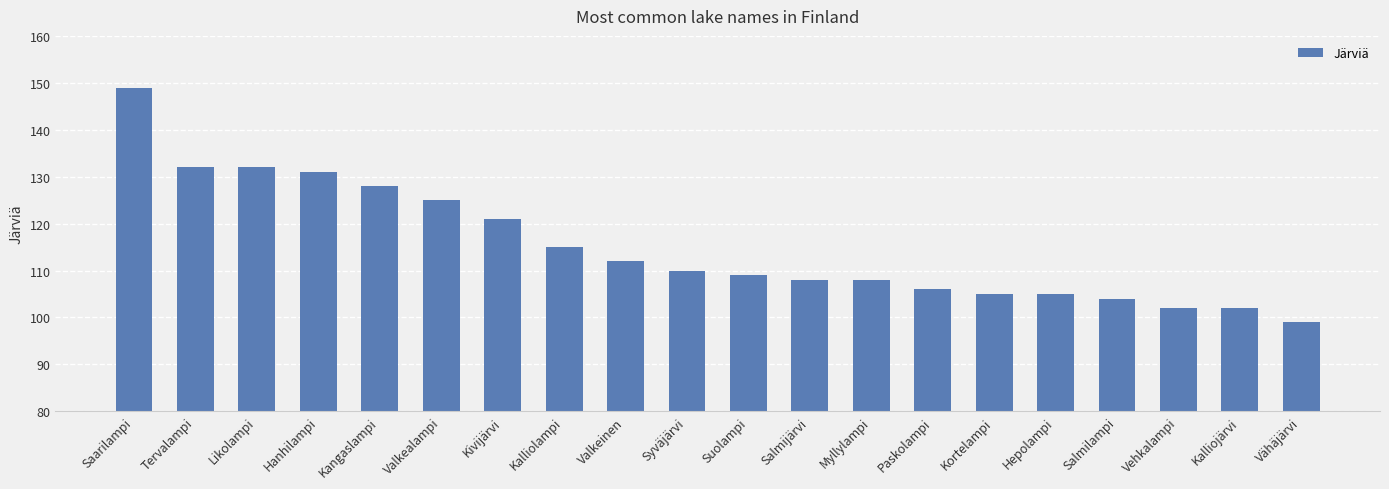

Which category has the highest value across all series?

Saarilampi